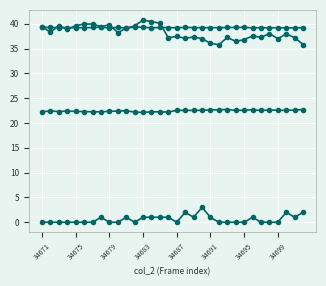

Which label corresponds to the smallest value in the chart?

34671